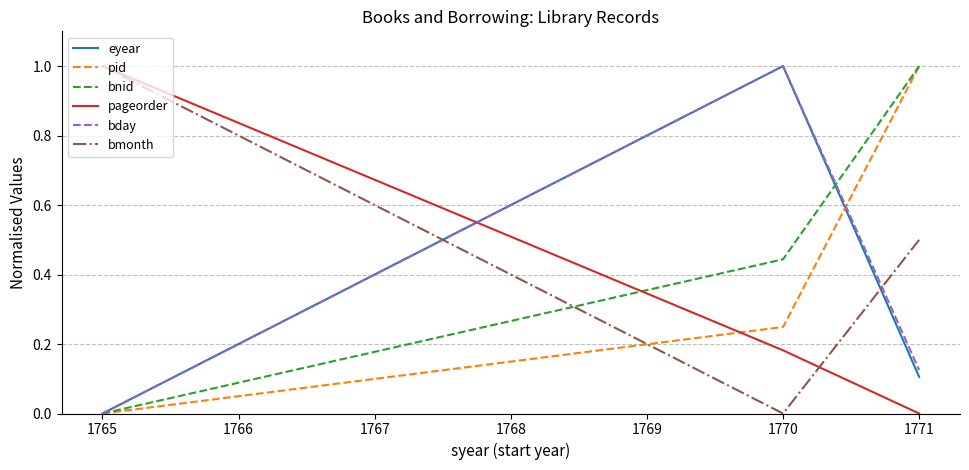

At which category is the sum across all series the highest?

1770